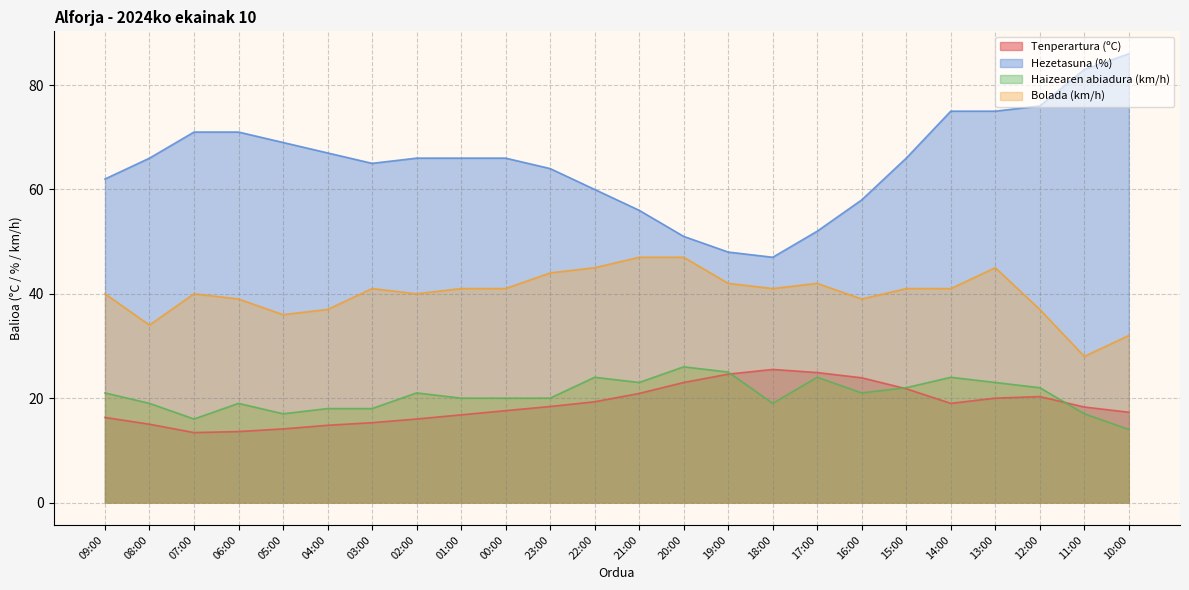

What is the total value across all series at 13:00?

163.0